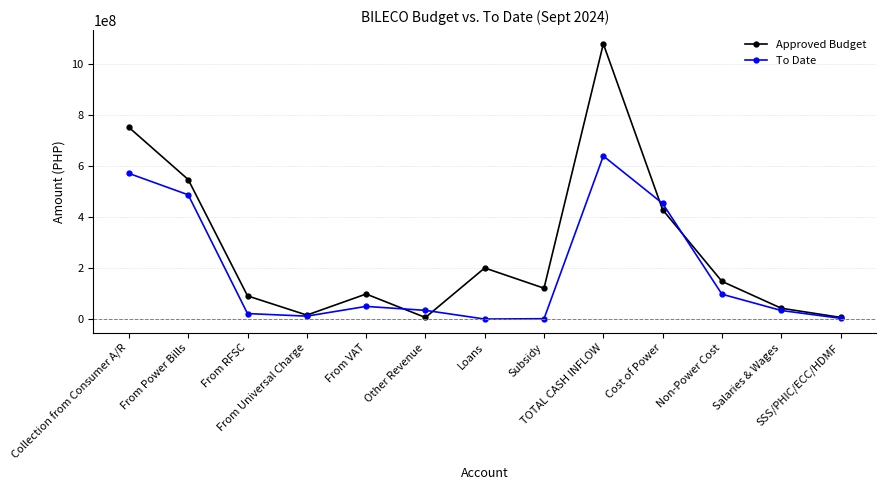

The value of To Date at TOTAL CASH INFLOW is 639398948.8. True or false?

True